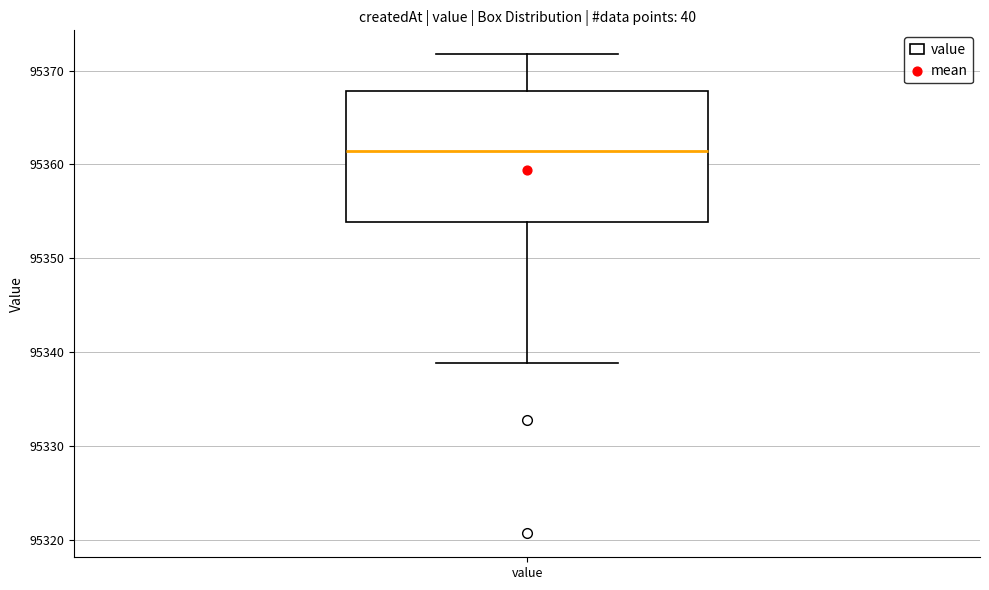

Read this box plot against the y-axis: the position of the median line, the range covered by the box, and the ends of both whiskers. The values are not printed on the chart, so give them approximately, as read against the axis.

median 95361, box 95354 to 95368, whiskers 95339 to 95372